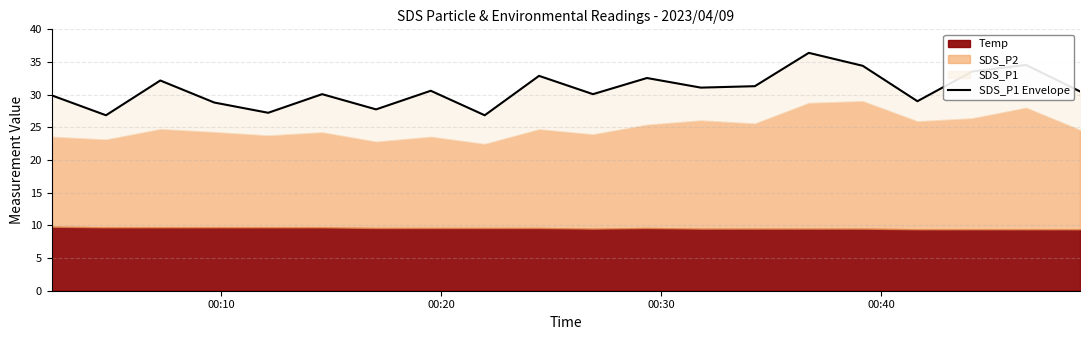

How many categories are shown in the chart?

20